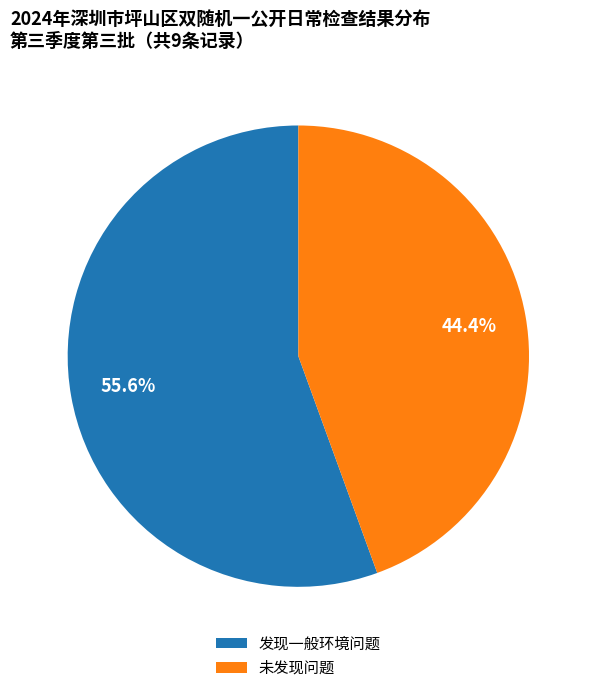

Is there a majority slice in this chart?

Yes